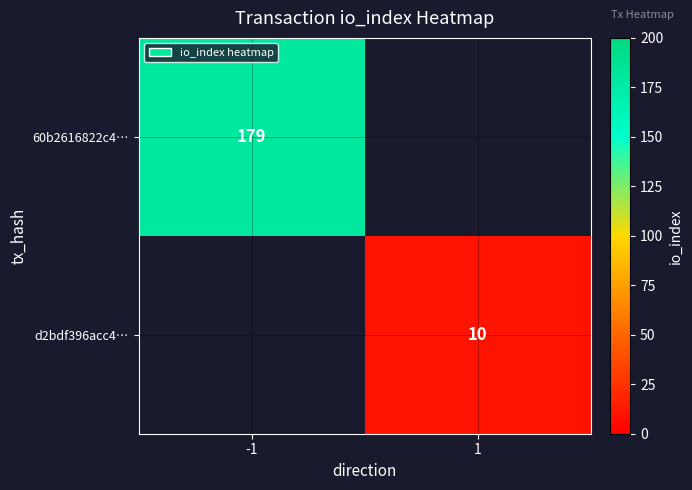

Which has a higher value, -1 or 1?

-1